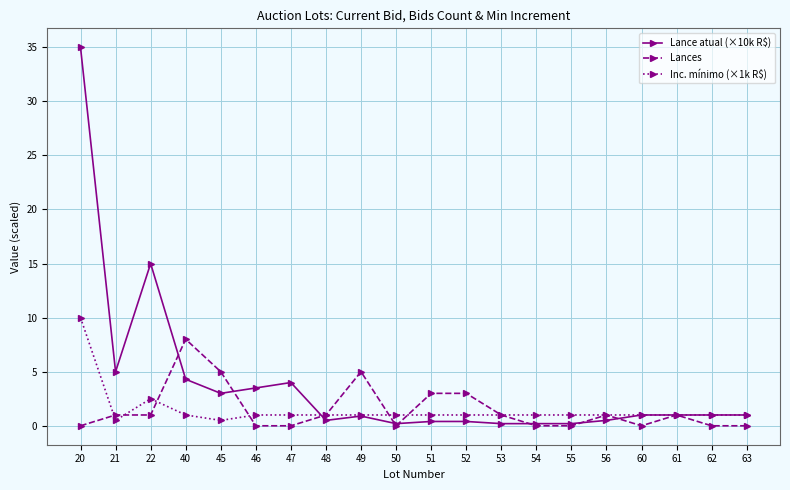

Is it true that Inc. mínimo (×1k R$) equals 1.0 at 51?

True